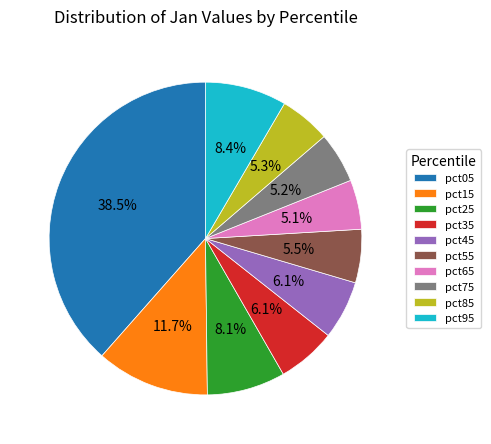

Is it true that pct35 is 6% of the pie?

True